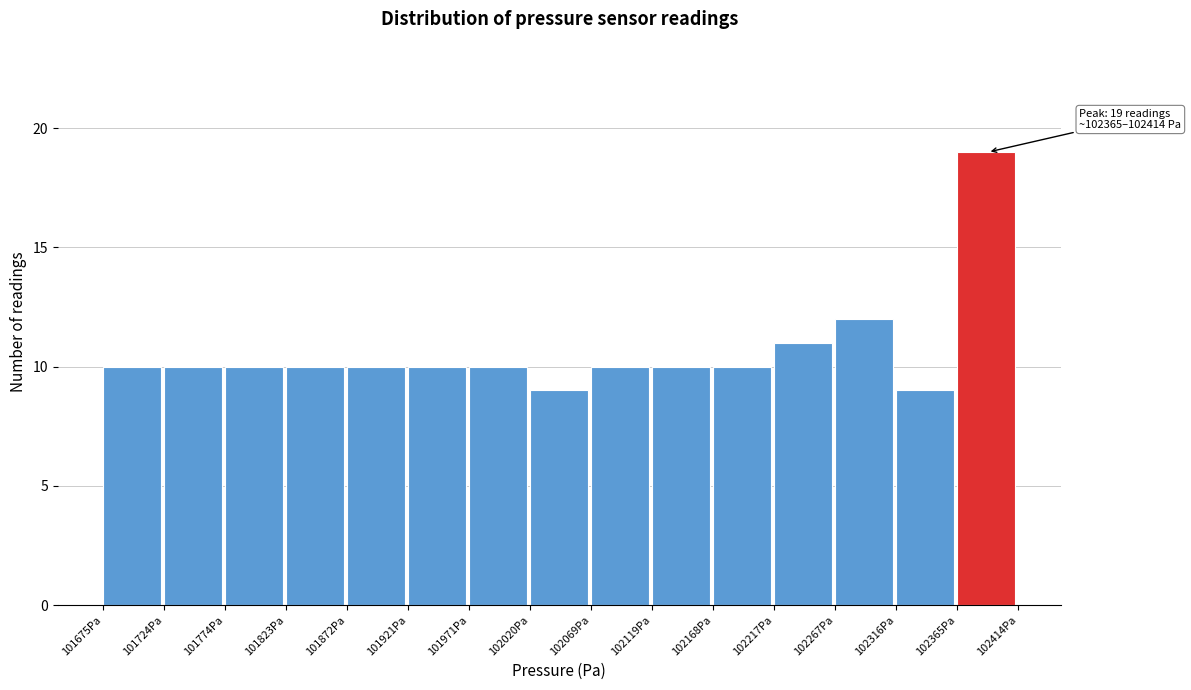

Which range on the x-axis has the tallest bar?

102365 to 102415